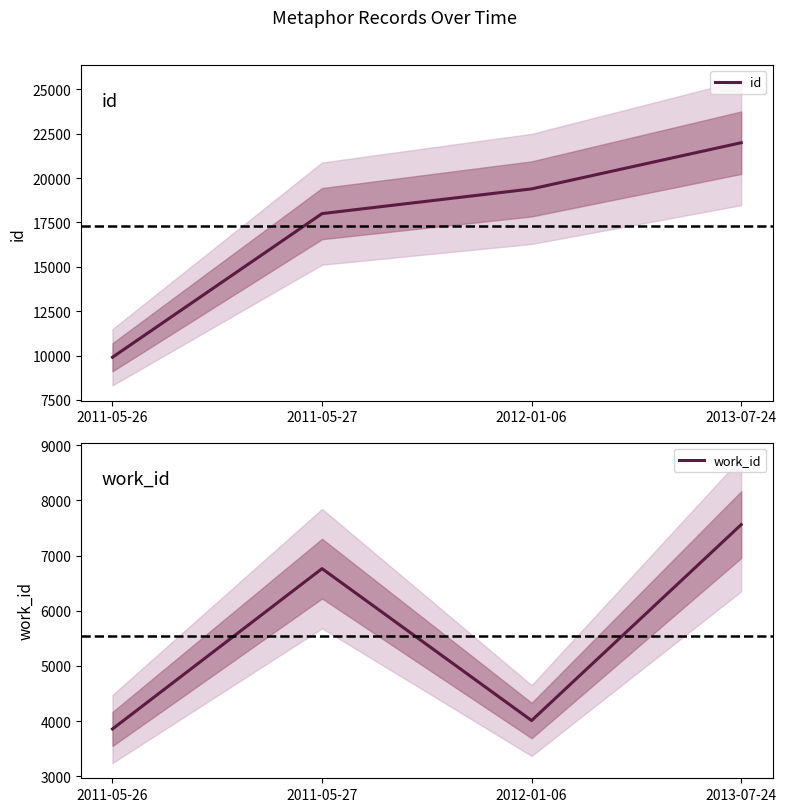

At which category does the chart reach its peak across all series?

2013-07-24